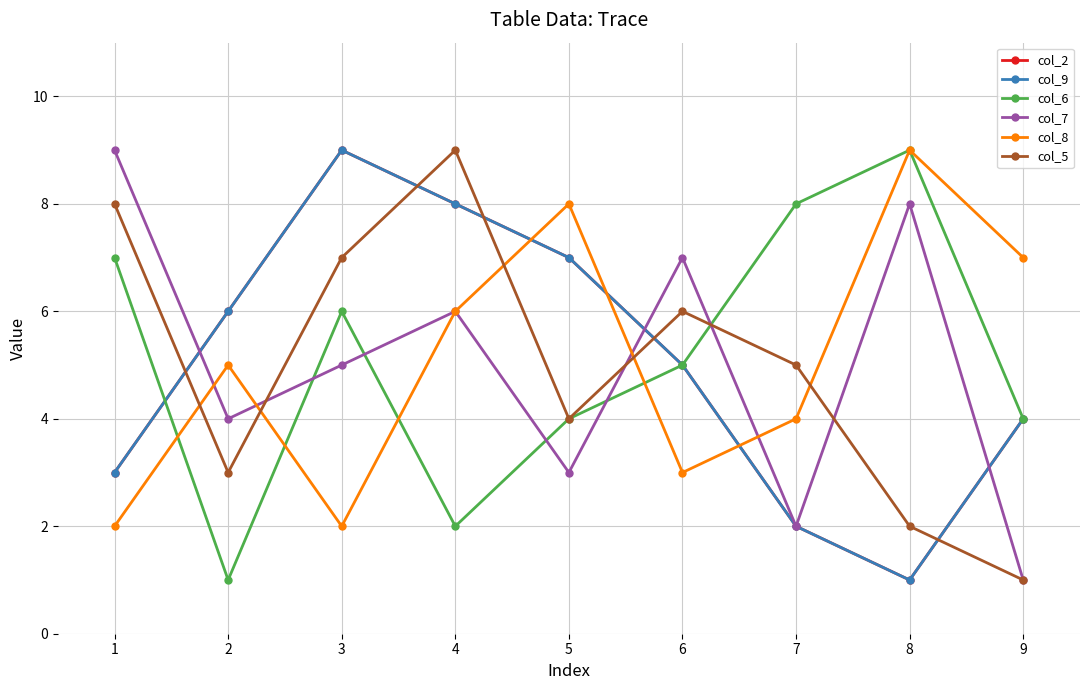

Does the chart have visible grid lines?

Yes